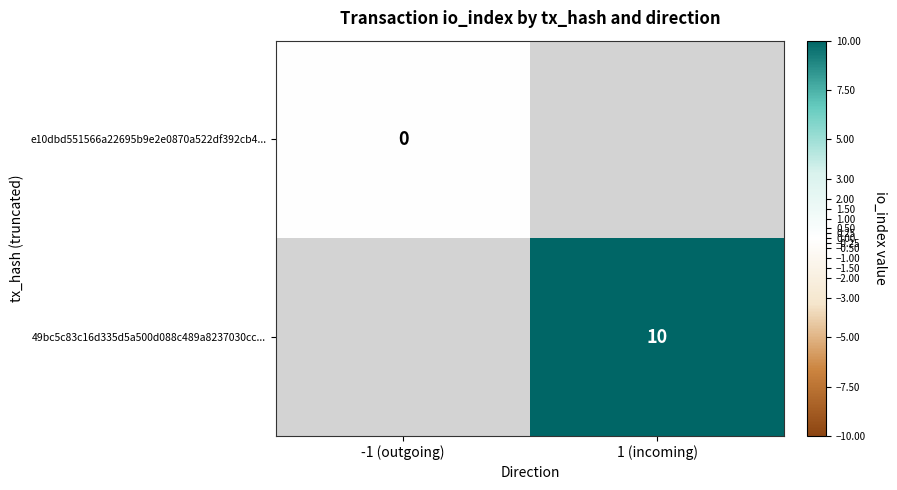

At how many categories does at least one series exceed 5?

1